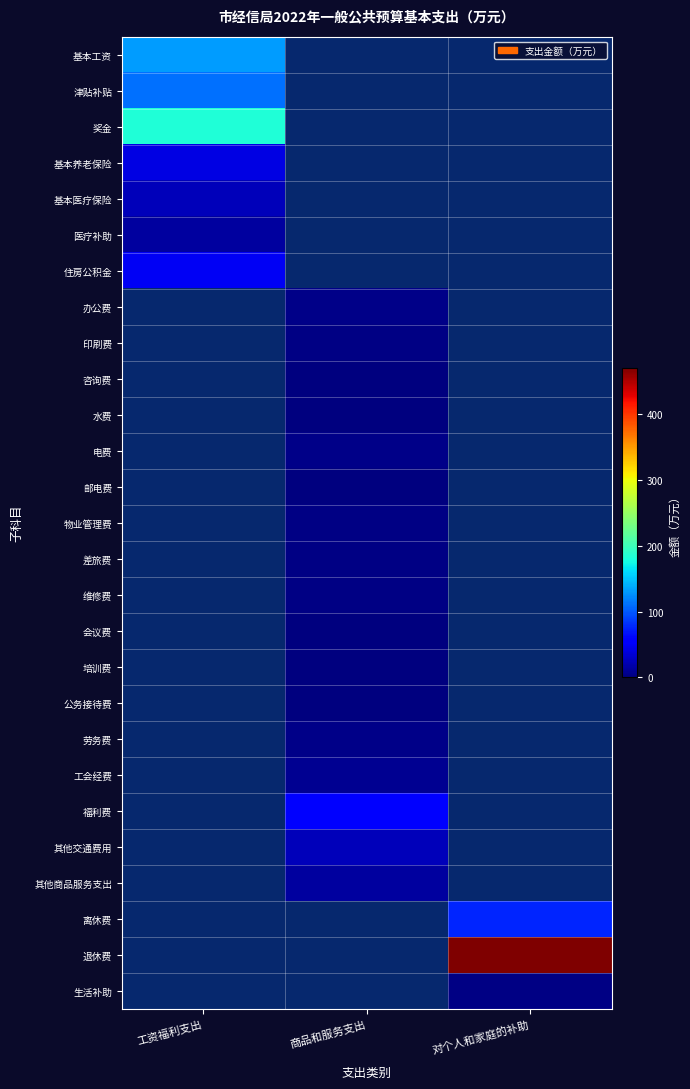

Which has a higher value, 工资福利支出 or 商品和服务支出?

工资福利支出